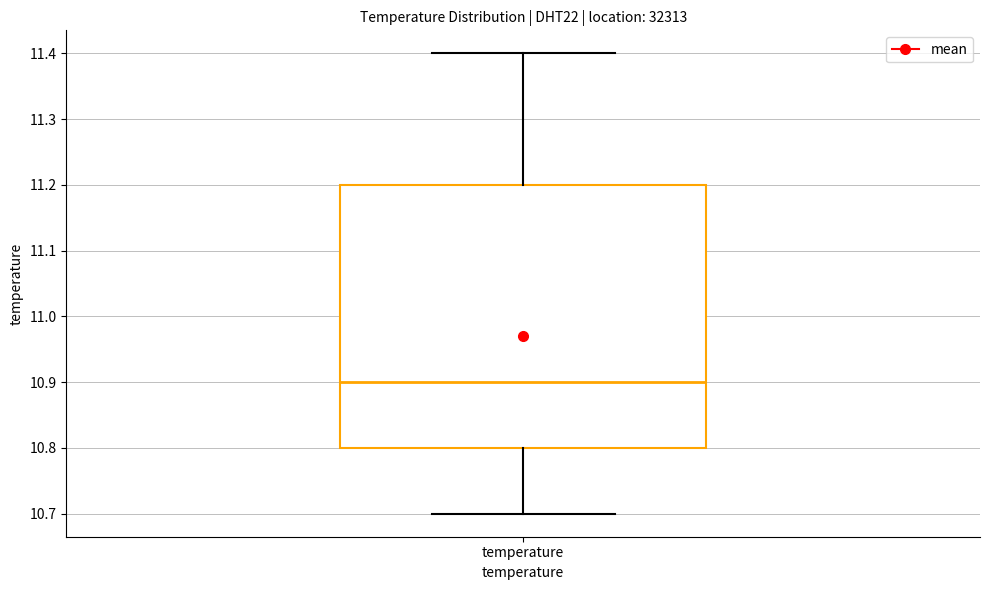

Transcribe this box plot: give where the median line is, the range the box spans, and where the two whiskers end, as read against the y-axis. The values are not printed on the chart, so give them approximately, as read against the axis.

median 10.9, box 10.8 to 11.2, whiskers 10.7 to 11.4